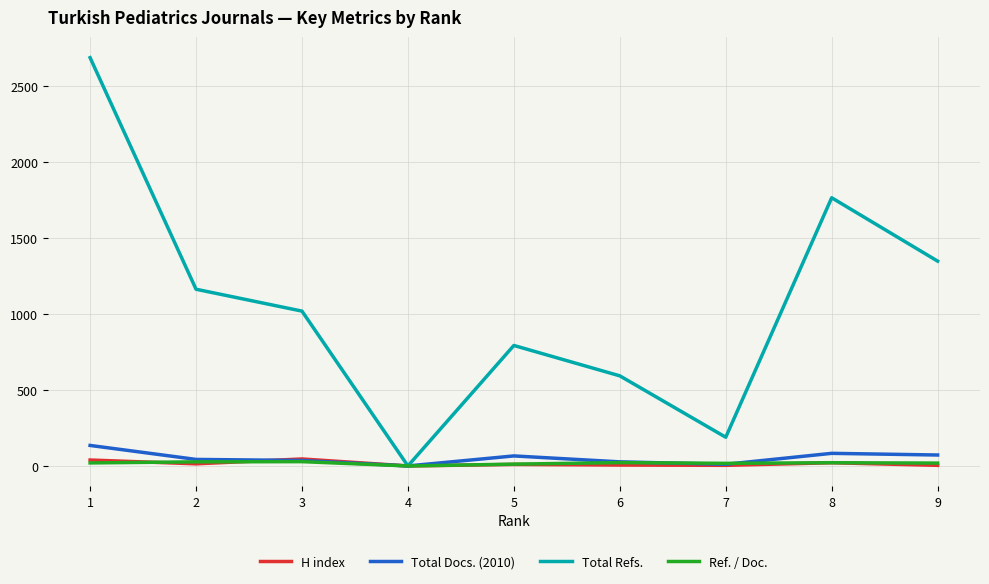

What is the average value of the Total Refs. series?

1061.9